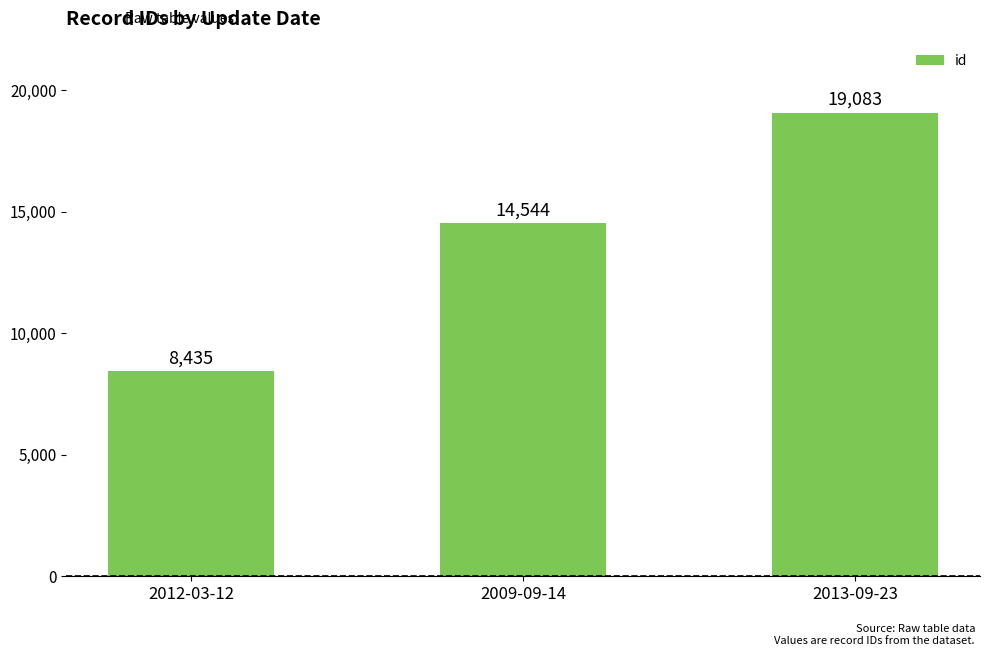

Between 2012-03-12 and 2013-09-23, which is larger?

2013-09-23